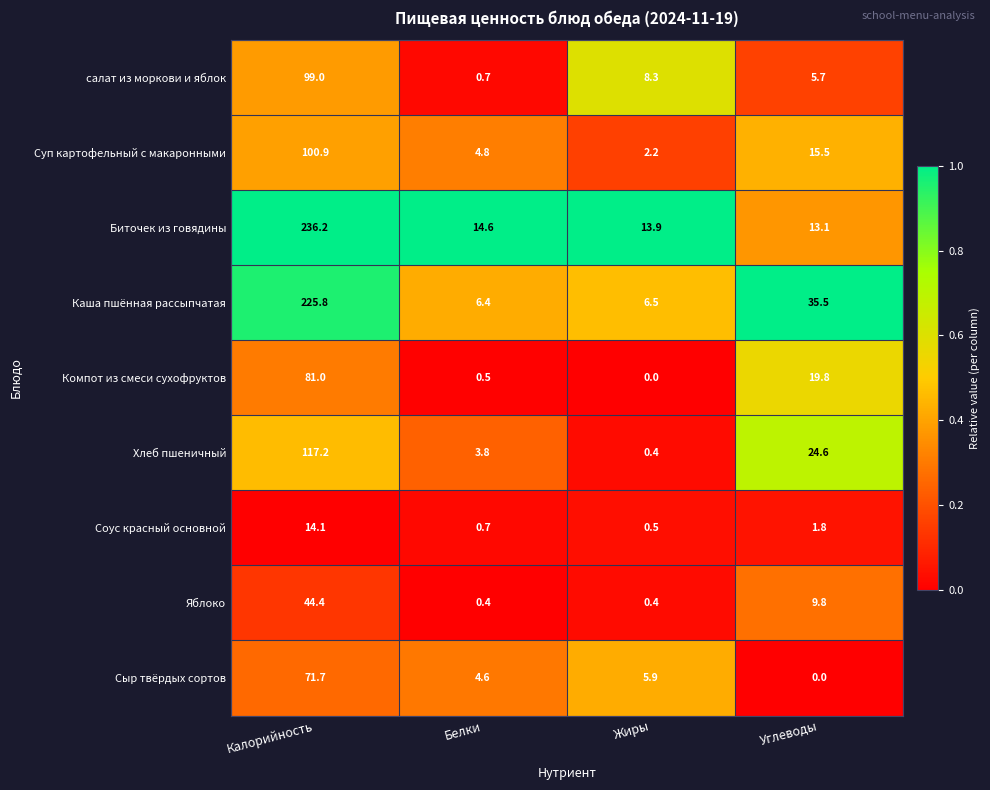

Is it true that Биточек из говядины equals 13.9 at Жиры?

True